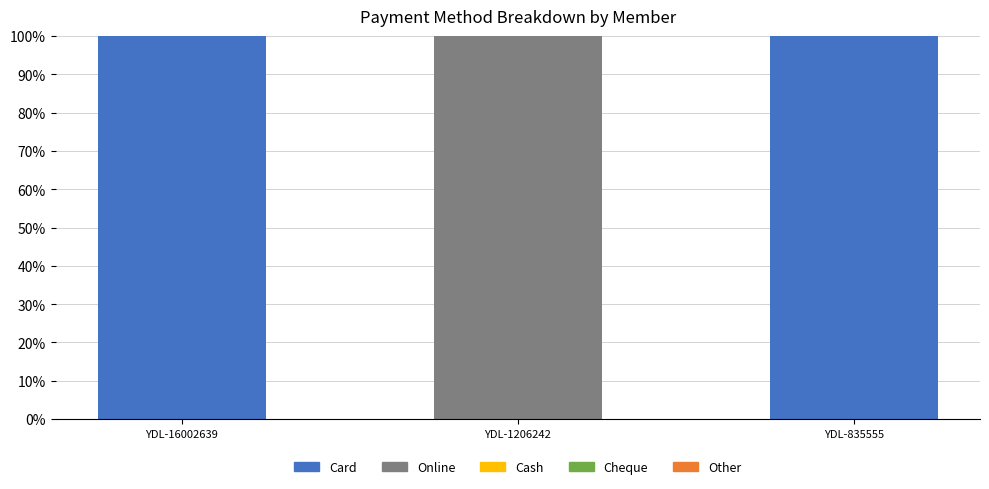

Does the chart contain stacked bars?

Yes